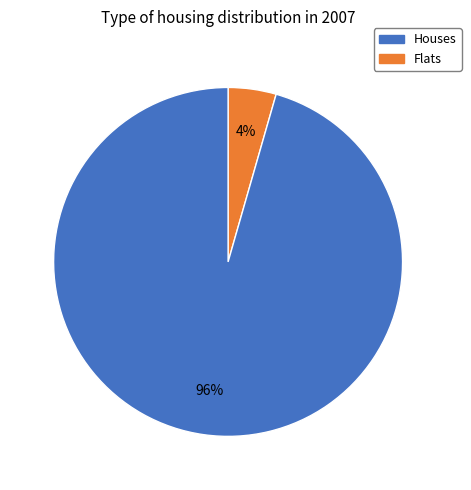

Does any single category account for the majority?

Yes